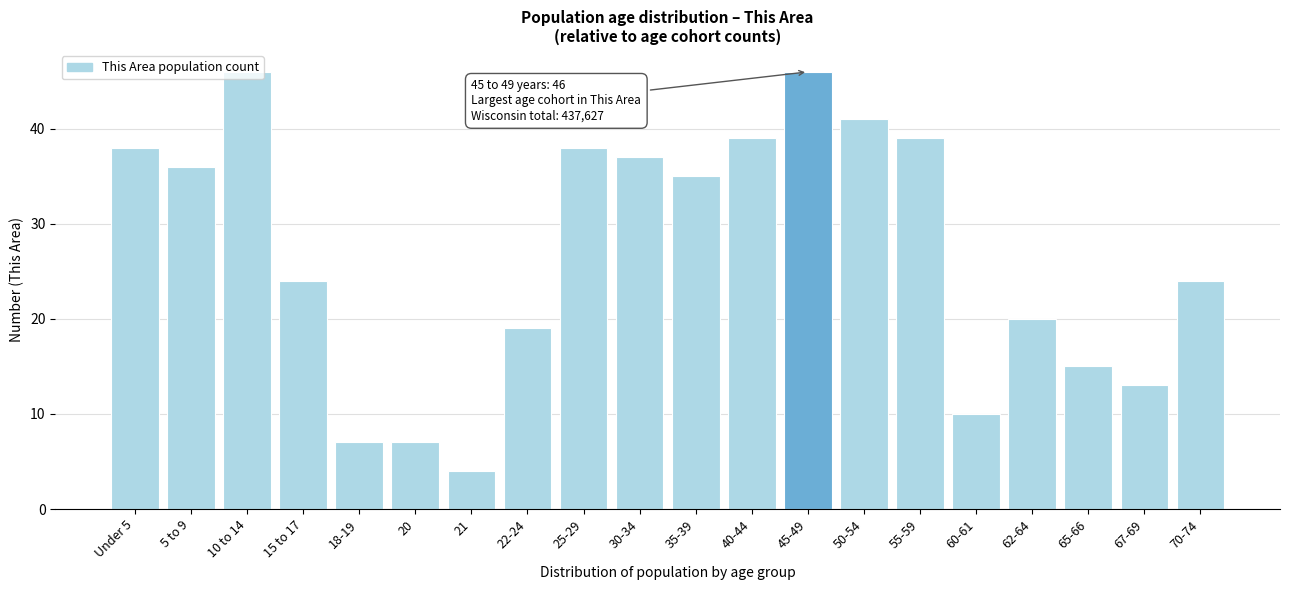

What is the maximum value shown in the chart?

46